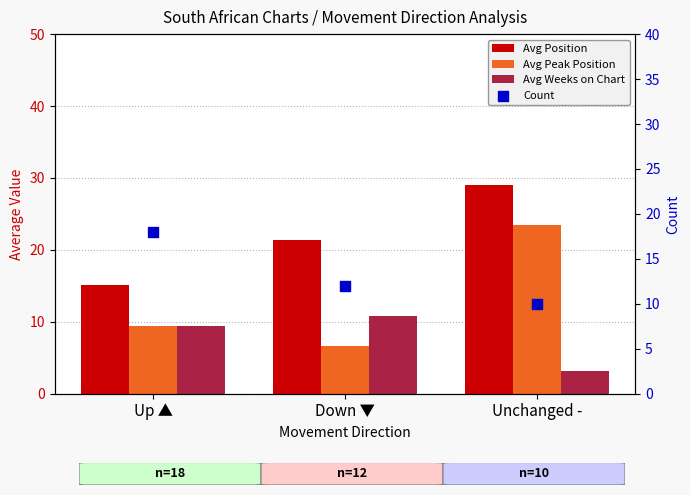

Which series contains the lowest Y value?

Avg Weeks on Chart